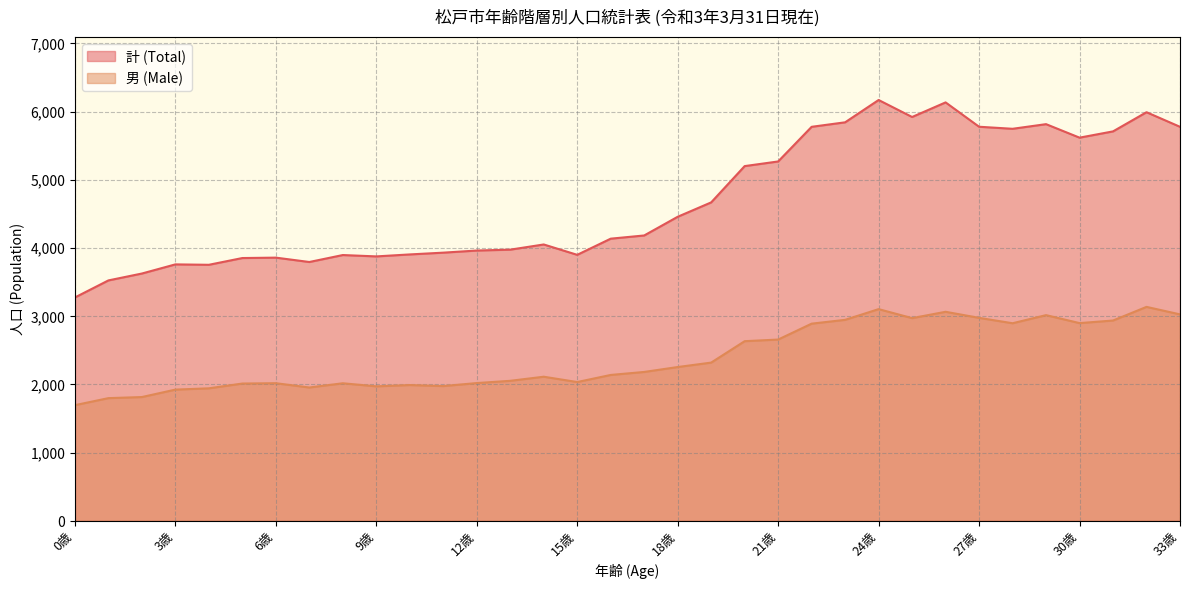

Where is the first local maximum for 計 (Total)?

3歳